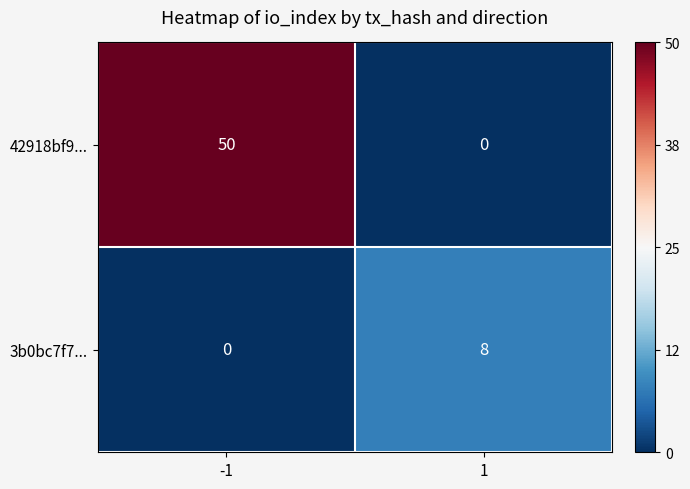

Reading right to left, what are all the values shown in this chart?

42918bf9...: 1=0	-1=50
3b0bc7f7...: 1=8	-1=0